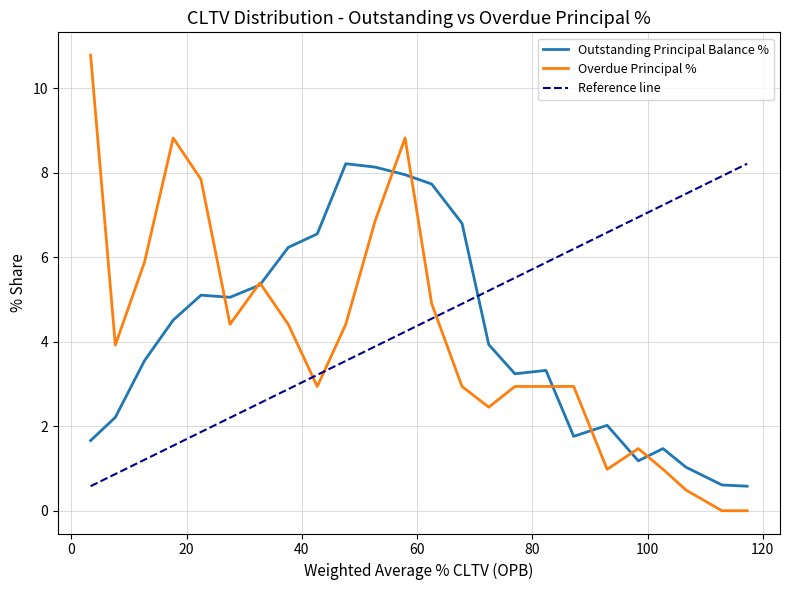

List the labels in order of Outstanding Principal Balance % value, smallest first.

115.01-120, 110.01-115, 105.01-110, 95.01-100, 100.01-105, 0.01-5, 85.01-90, 90.01-95, 5.01-10, 75.01-80, 80.01-85, 10.01-15, 70.01-75, 15.01-20, 25.01-30, 20.01-25, 30.01-35, 35.01-40, 40.01-45, 65.01-70, 60.01-65, 55.01-60, 50.01-55, 45.01-50